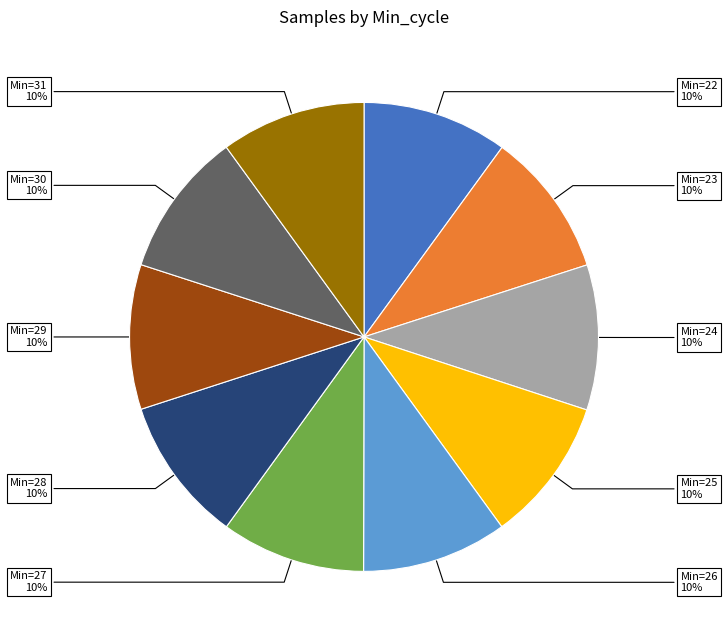

Is there any slice that represents more than half of the pie?

No